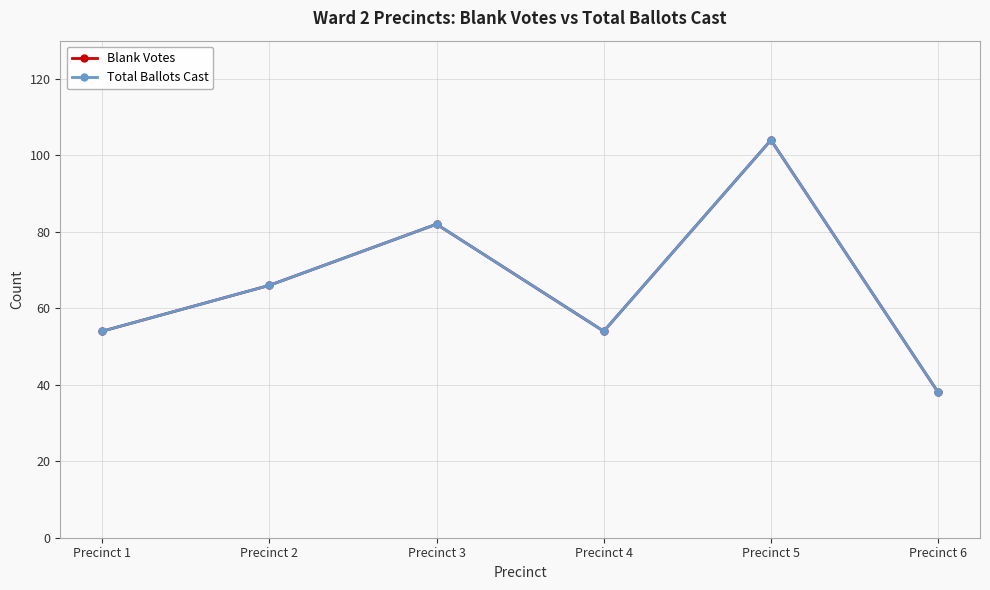

At which label does Blank Votes reach its minimum?

Precinct 6